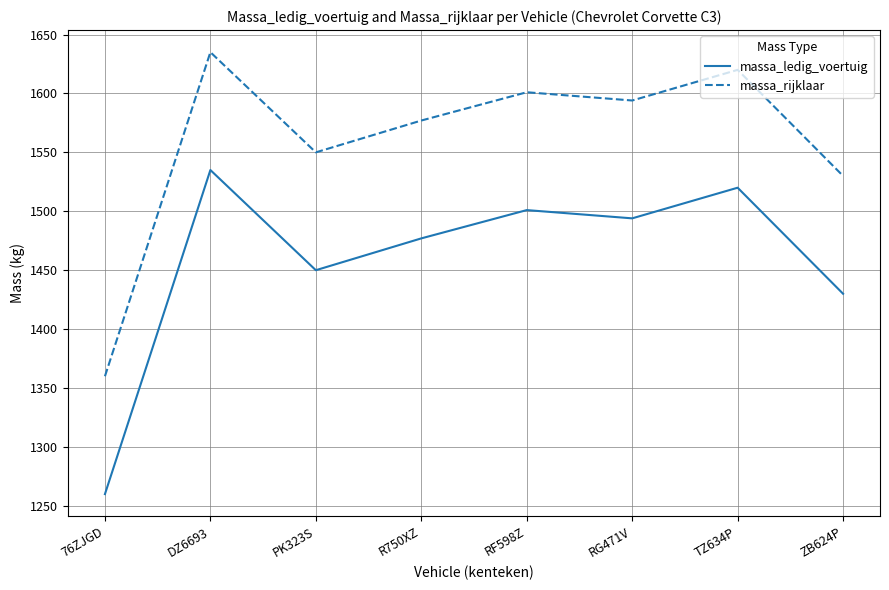

Reading left to right, transcribe all the data shown in this chart.

massa_ledig_voertuig: 76ZJGD=1260	DZ6693=1535	PK323S=1450	R750XZ=1477	RF598Z=1501	RG471V=1494	TZ634P=1520	ZB624P=1430
massa_rijklaar: 76ZJGD=1360	DZ6693=1635	PK323S=1550	R750XZ=1577	RF598Z=1601	RG471V=1594	TZ634P=1620	ZB624P=1530